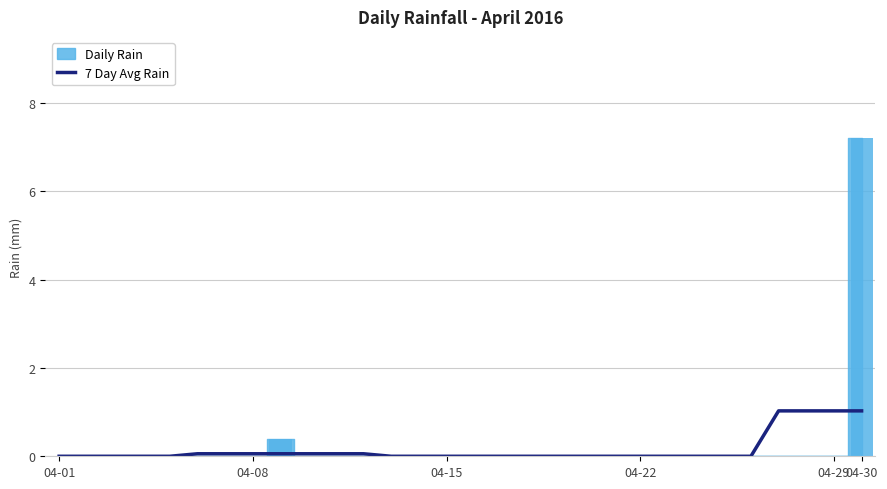

Where is the data nearest to the value 0?

04-01